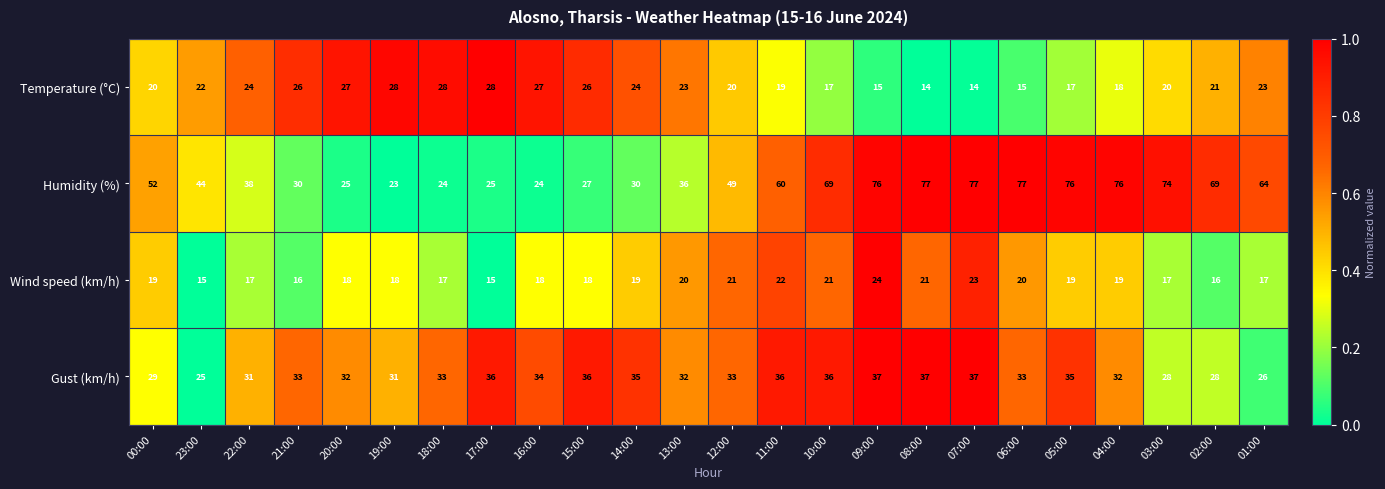

The Wind speed (km/h) series shows 23 at 07:00. True or false?

True